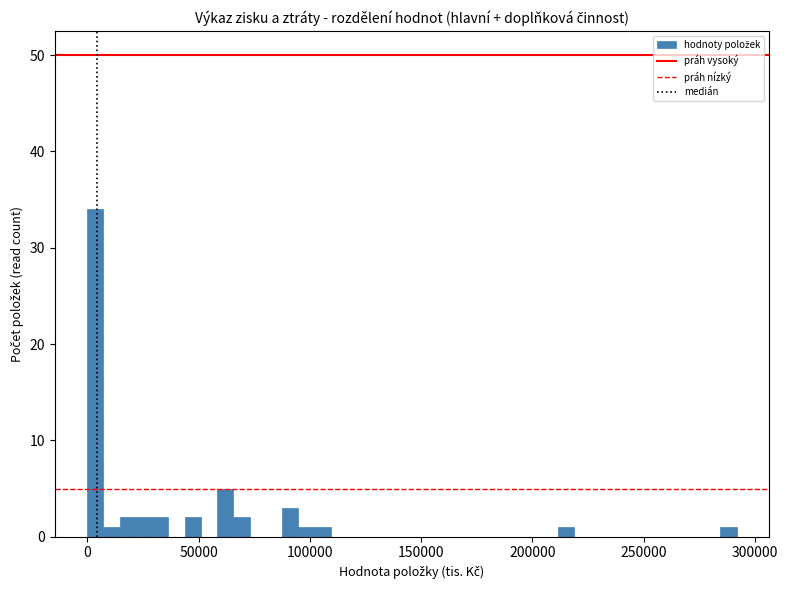

Around what value on the x-axis is the tallest bar? Give the approximate position of its centre, as read against the axis.

5000